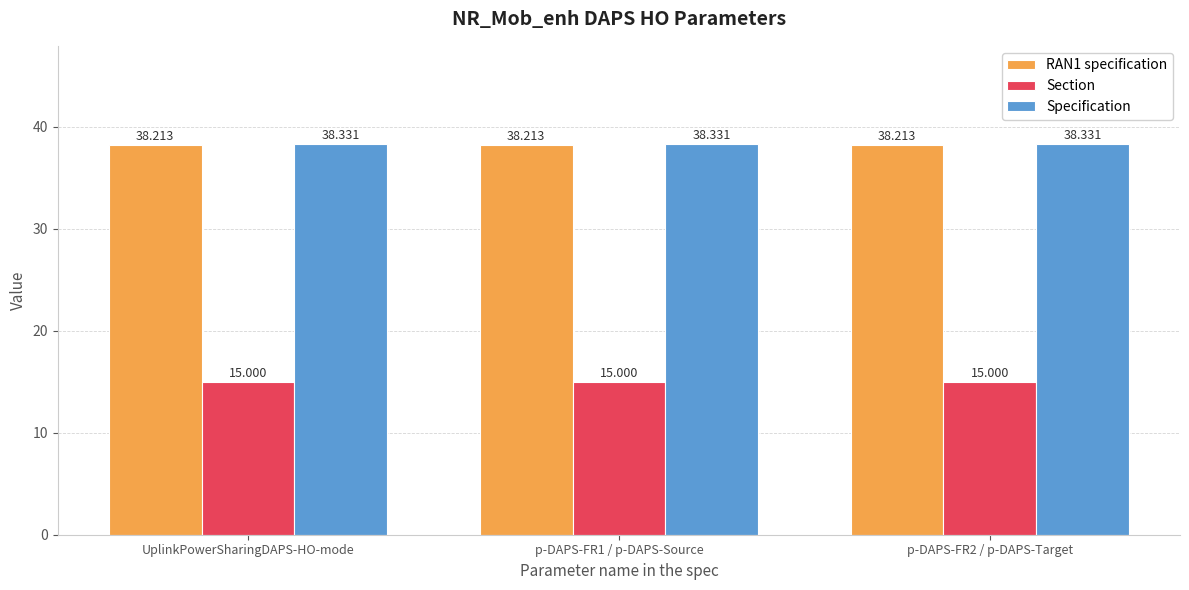

Reading left to right, what are all the values shown in this chart?

RAN1 specification: 38.2	38.2	38.2
Section: 15.0	15.0	15.0
Specification: 38.3	38.3	38.3